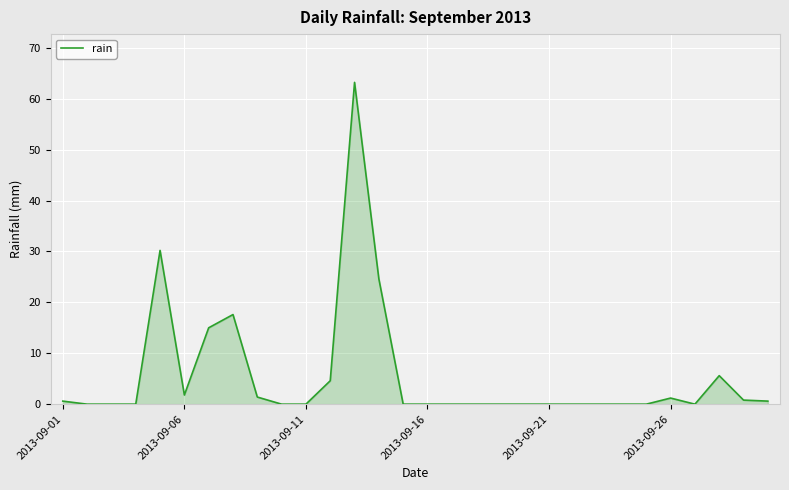

What is the greatest value displayed?

63.2